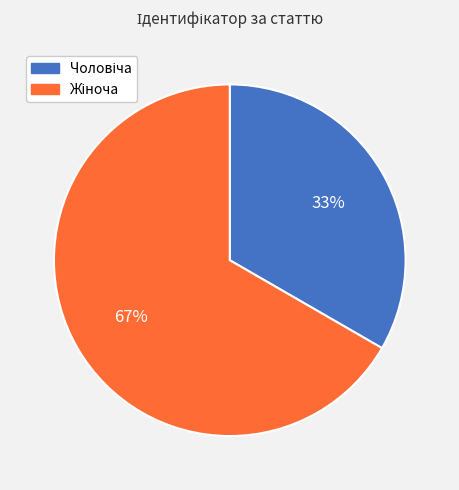

Is there a majority slice in this chart?

Yes